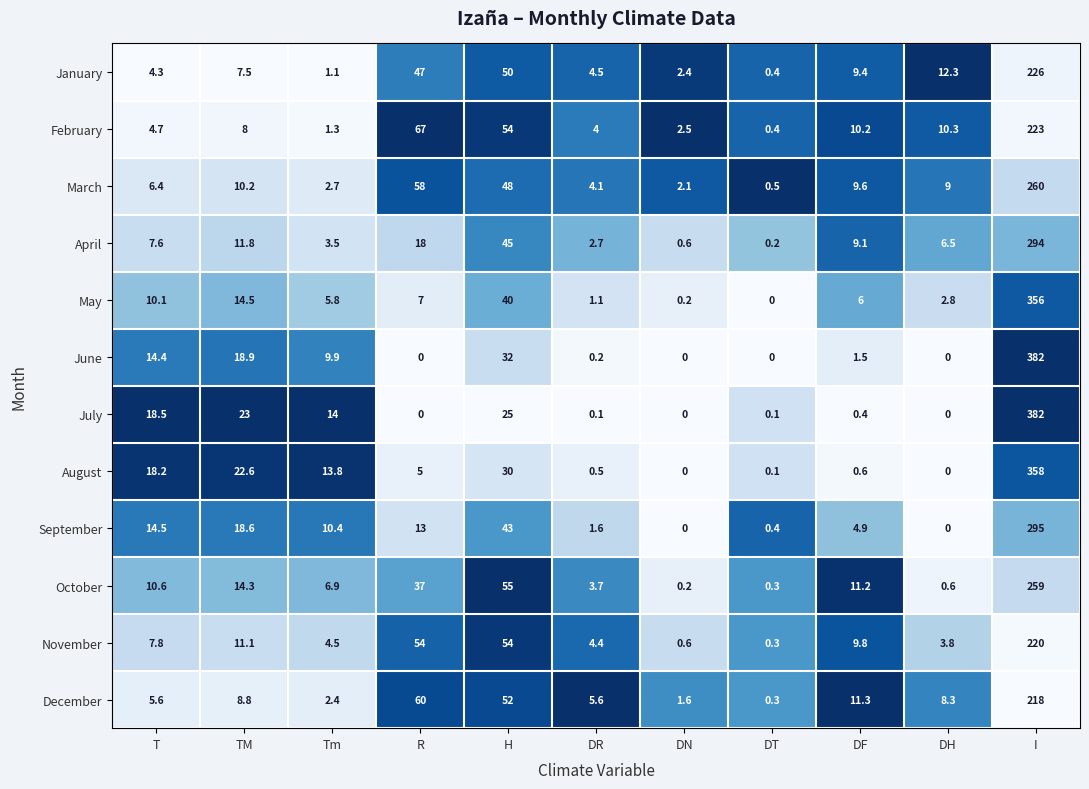

What is the difference between the maximum and minimum values in the May series?

356.0